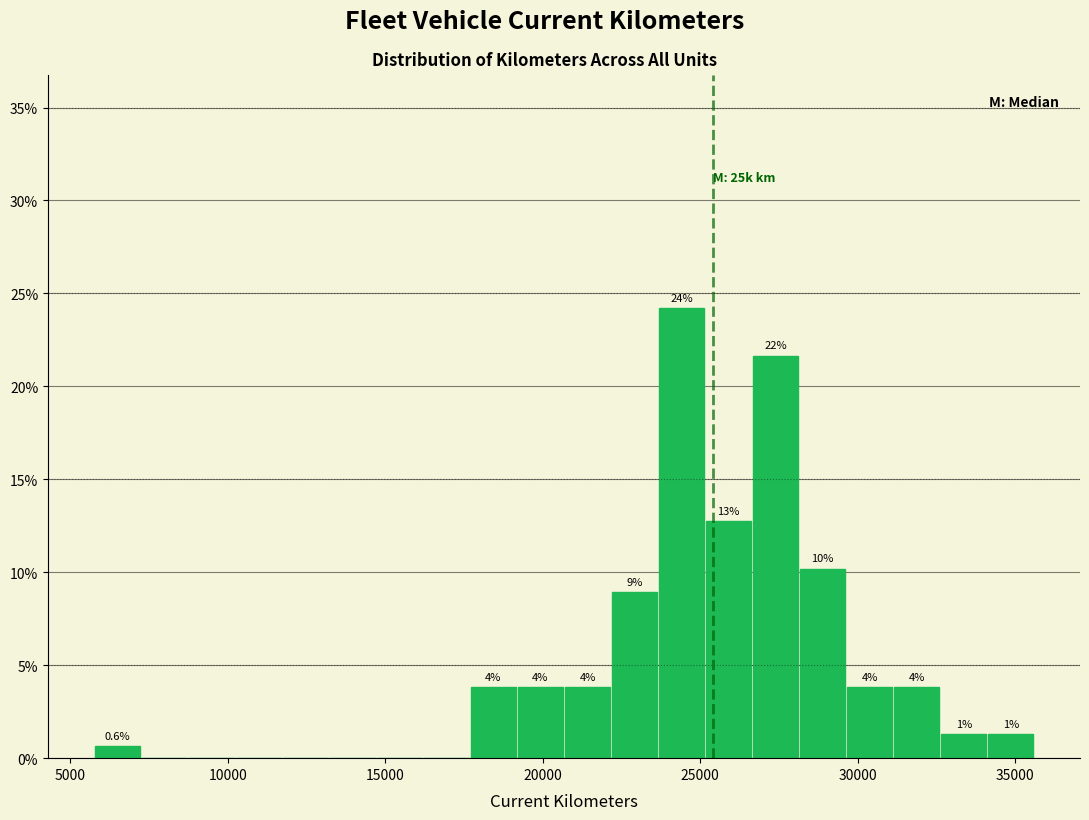

Read against the x-axis, roughly where is the centre of the tallest bar?

24500